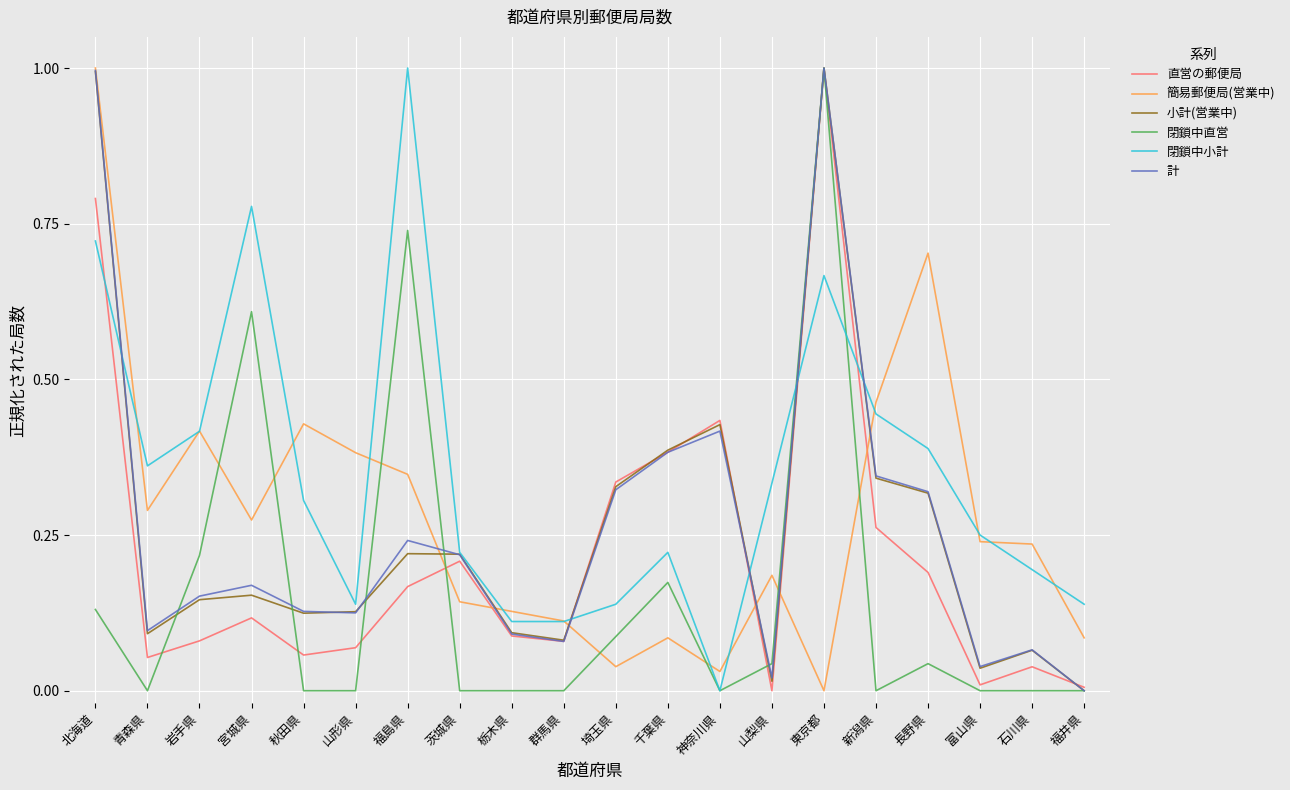

What is the maximum value shown in the chart?

1.0